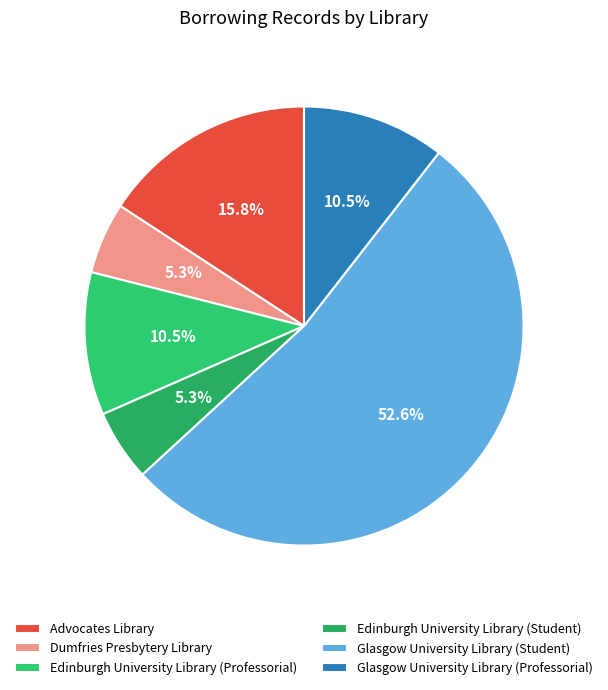

Which has a higher value, Advocates Library or Dumfries Presbytery Library?

Advocates Library